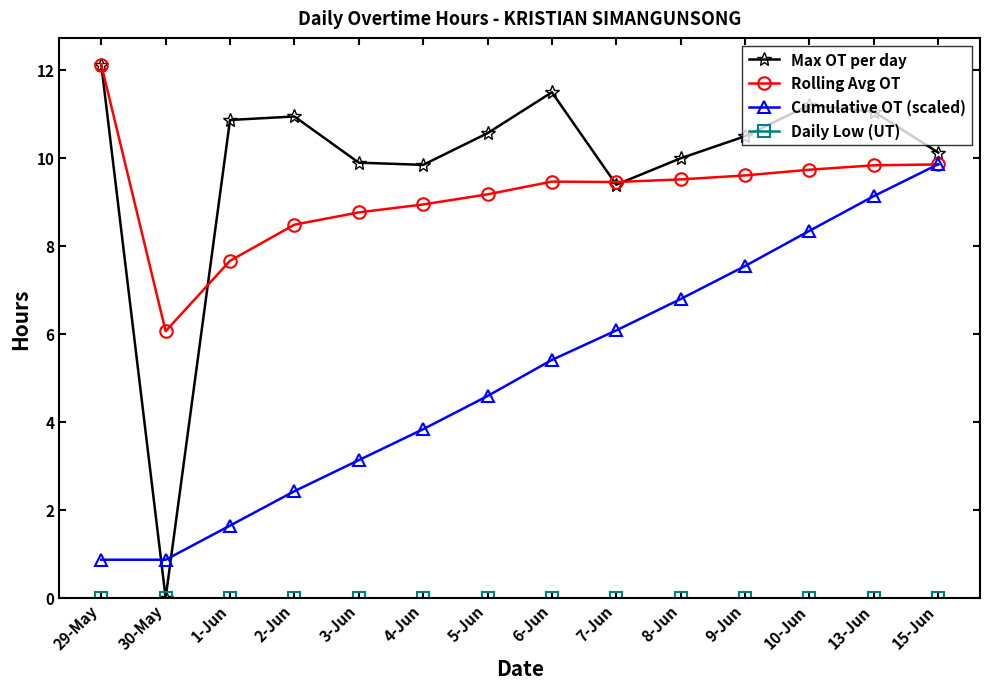

What is the total value across all series at 10-Jun?

29.3